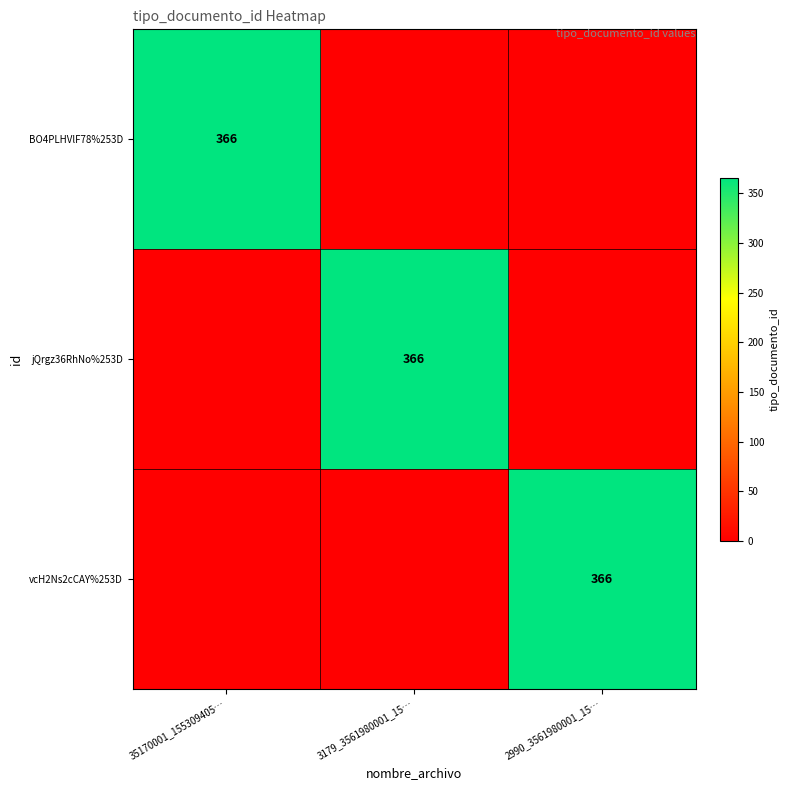

True or false: jQrgz36RhNo%253D has a value of 535 at 3179_3561980001_15….

False